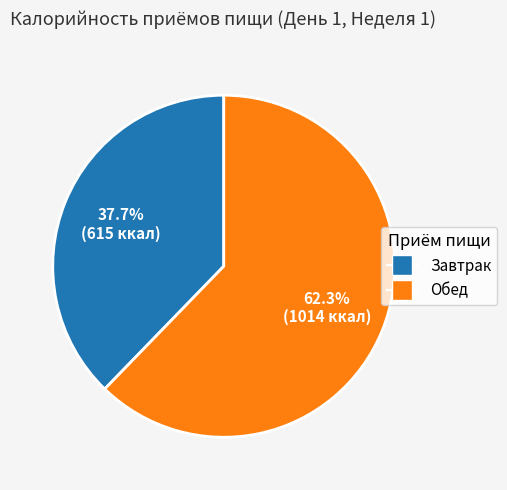

What is the total percentage of Завтрак and Обед?

100.0%